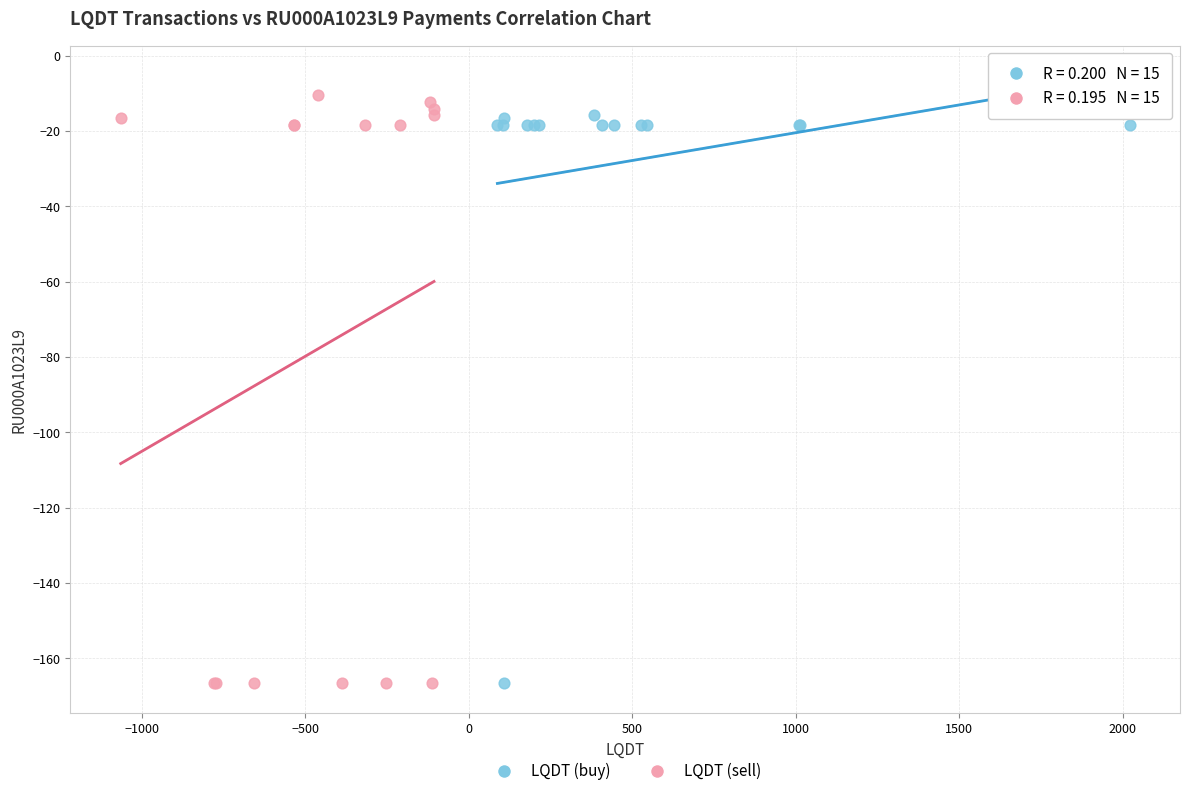

Which series has the largest Y range (max minus min)?

LQDT (sell)